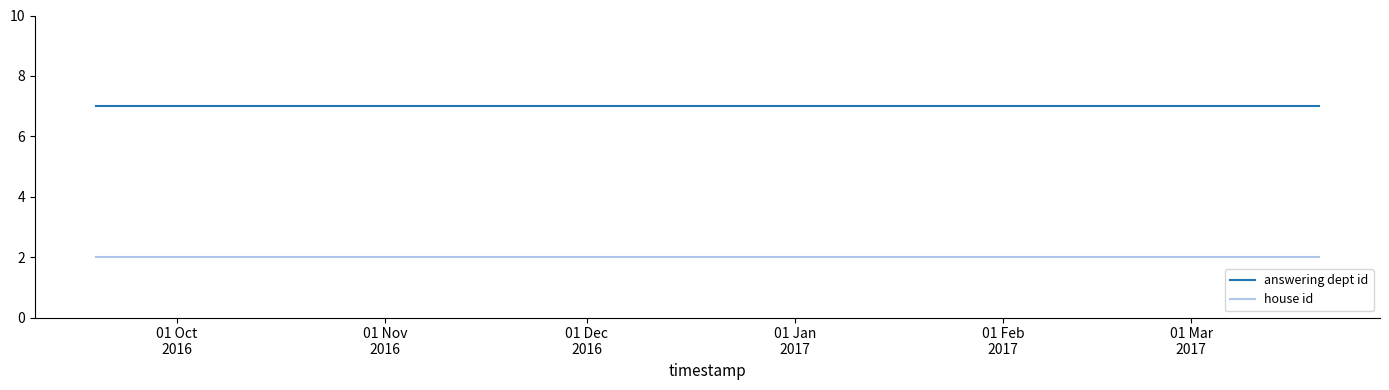

What is the sum of all answering dept id values?

70